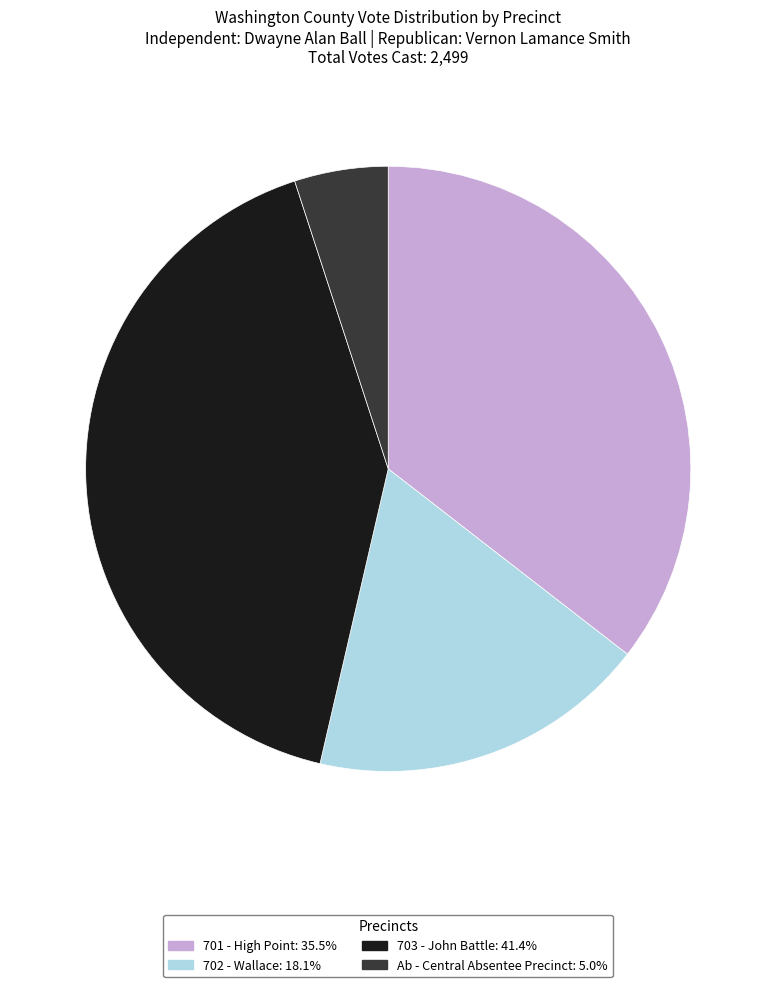

Does any single category account for the majority?

No